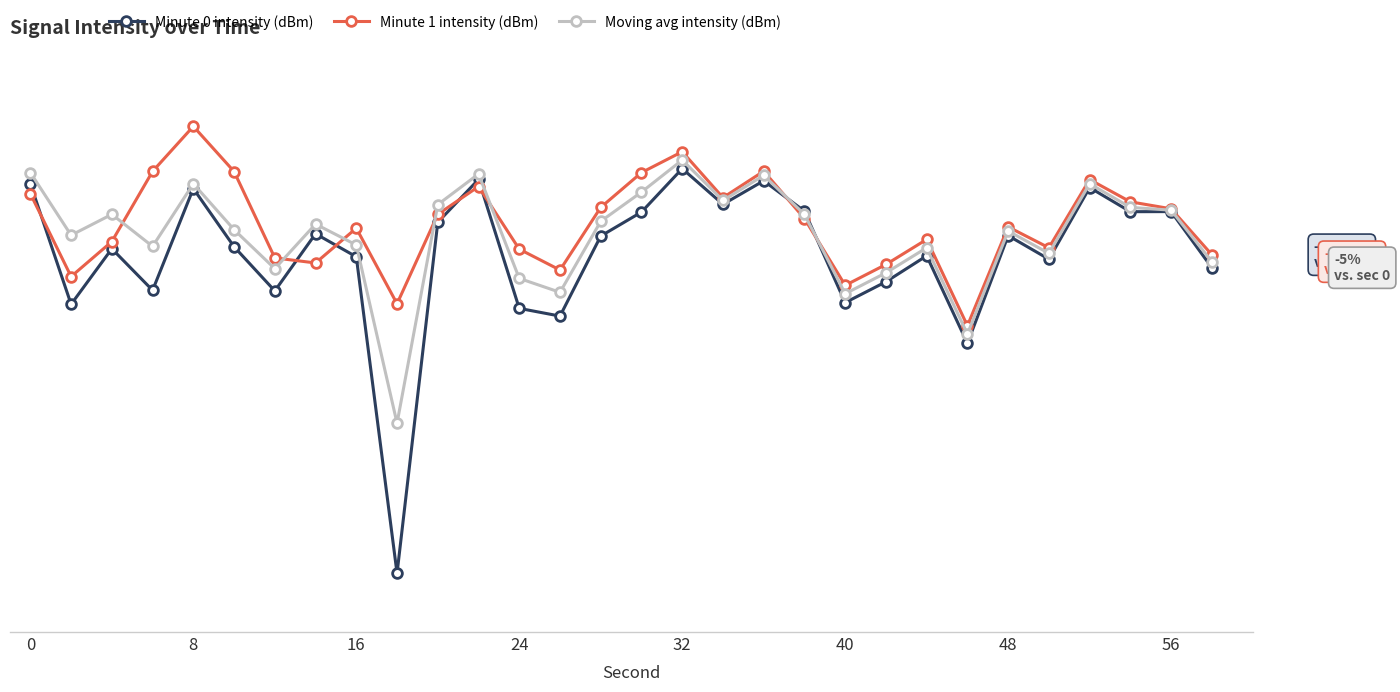

Is this an area chart (filled region under the line)?

No